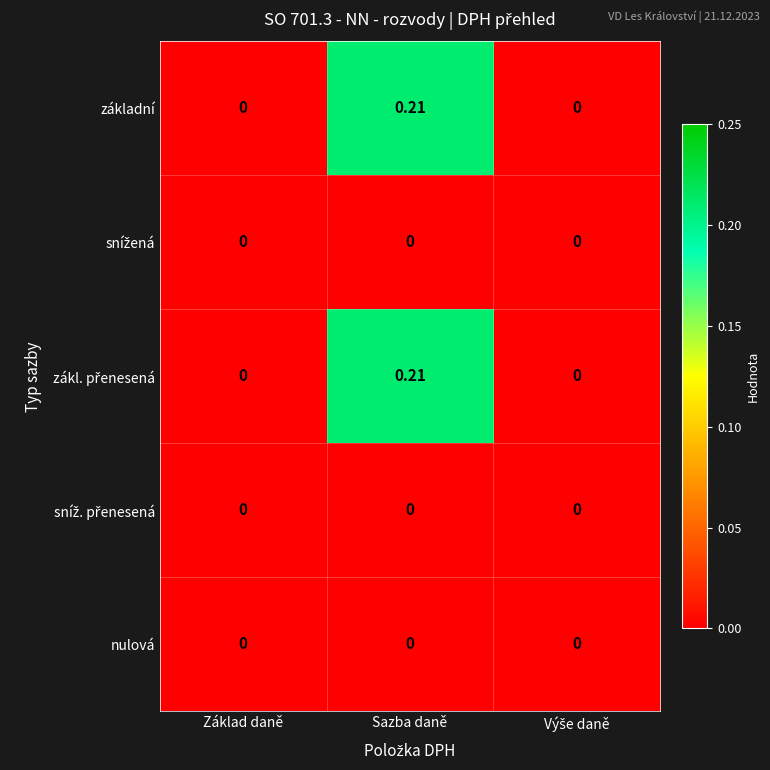

At which category is the sum across all series the highest?

Sazba daně